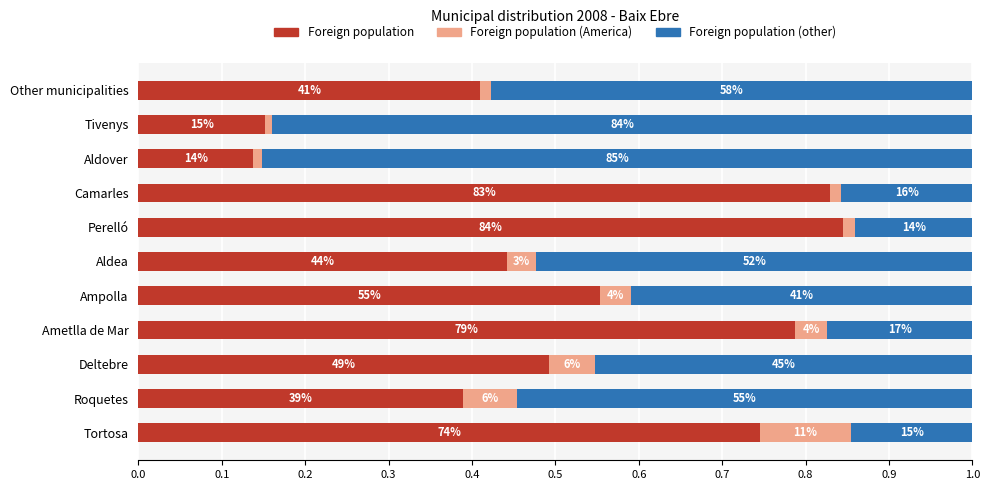

At how many categories does at least one series exceed 0?

11